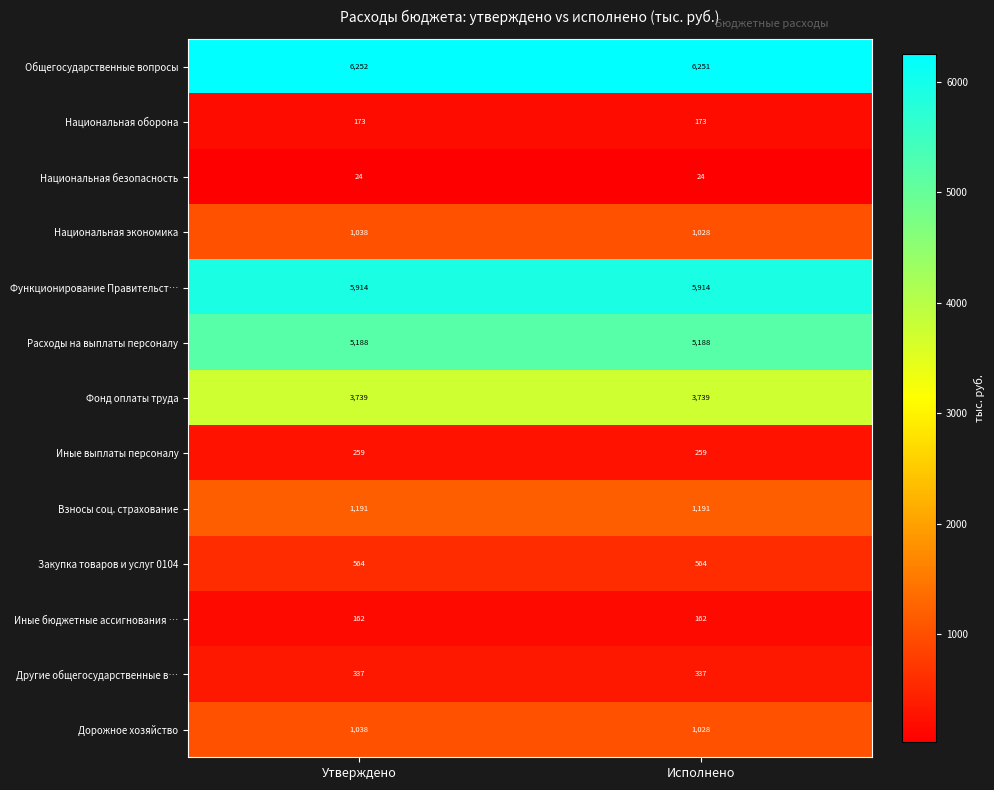

Is it true that Взносы соц. страхование equals 1727 at Утверждено?

False